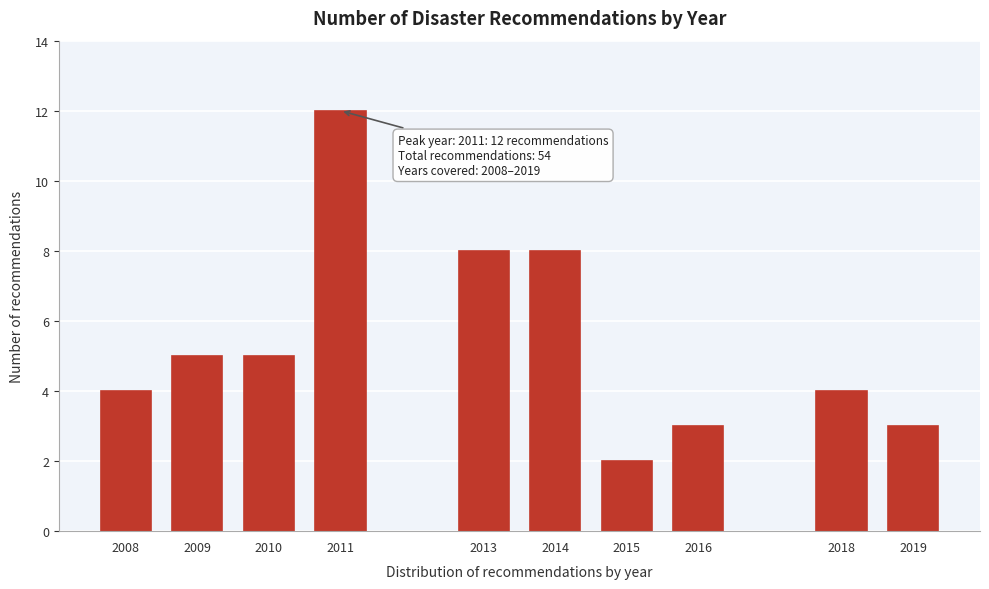

Reading left to right, transcribe all the data shown in this chart.

2008=4	2009=5	2010=5	2011=12	2013=8	2014=8	2015=2	2016=3	2018=4	2019=3